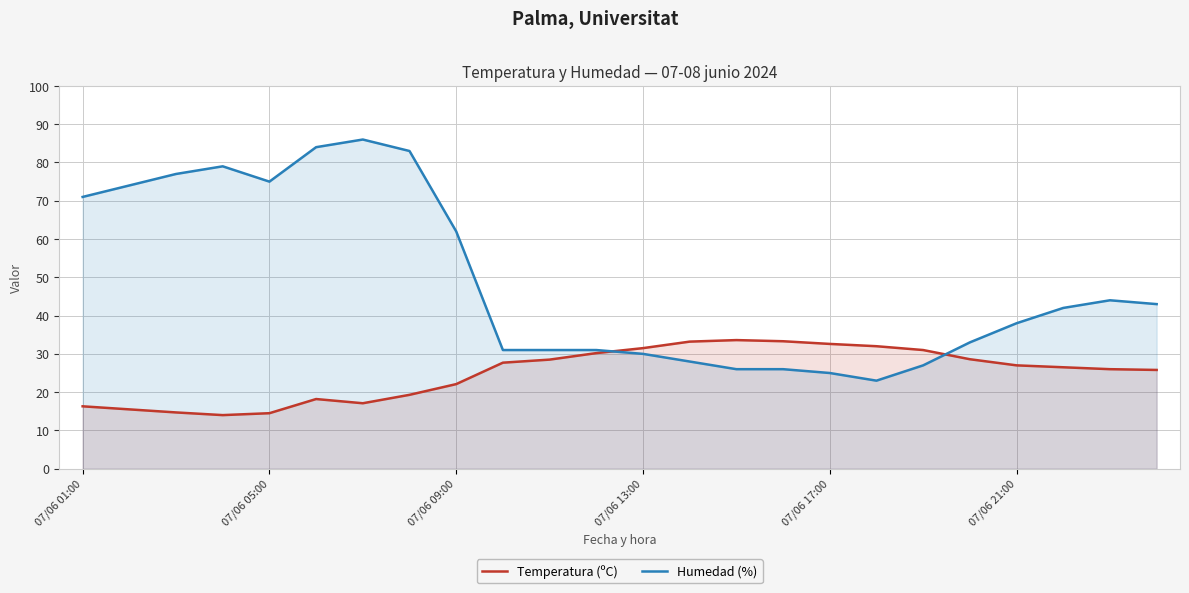

What is the spread (max minus min) of values at 6?

68.9